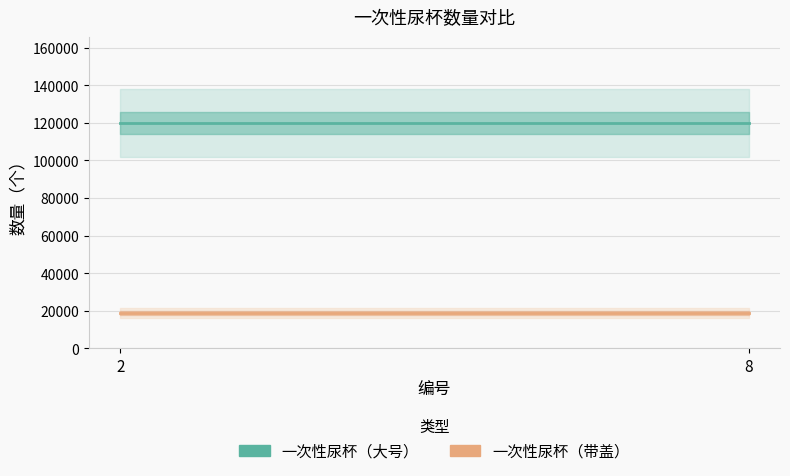

Is it true that 一次性尿杯（带盖） equals 26196 at 8?

False